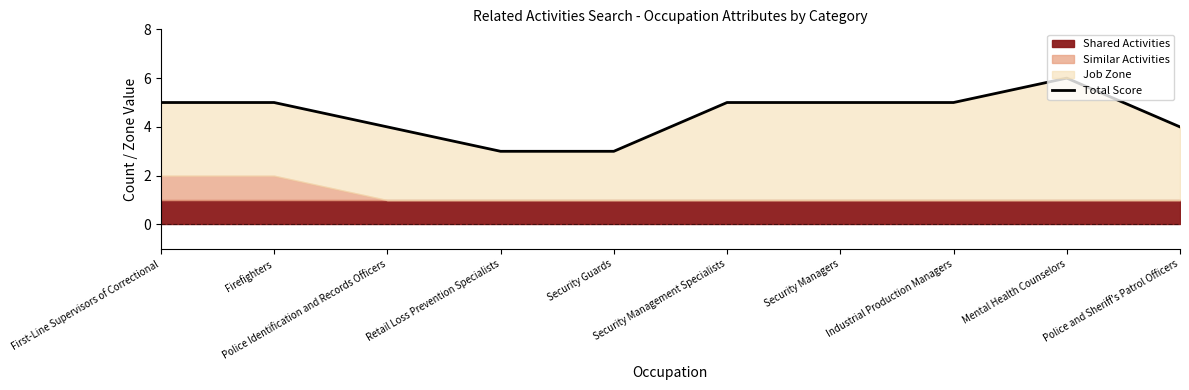

Rank the categories by value from highest to lowest.

Mental Health Counselors, First-Line Supervisors of Correctional, Firefighters, Security Management Specialists, Security Managers, Industrial Production Managers, Police Identification and Records Officers, Police and Sheriff's Patrol Officers, Retail Loss Prevention Specialists, Security Guards